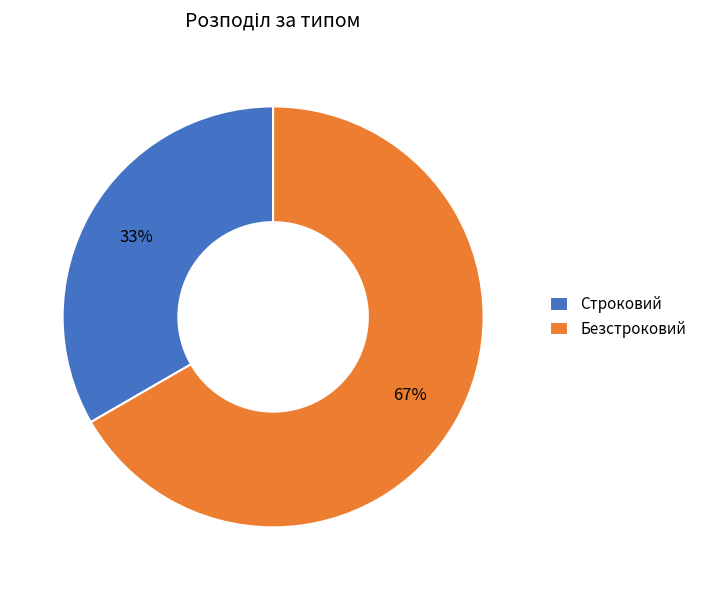

How many segments does this pie chart have?

2